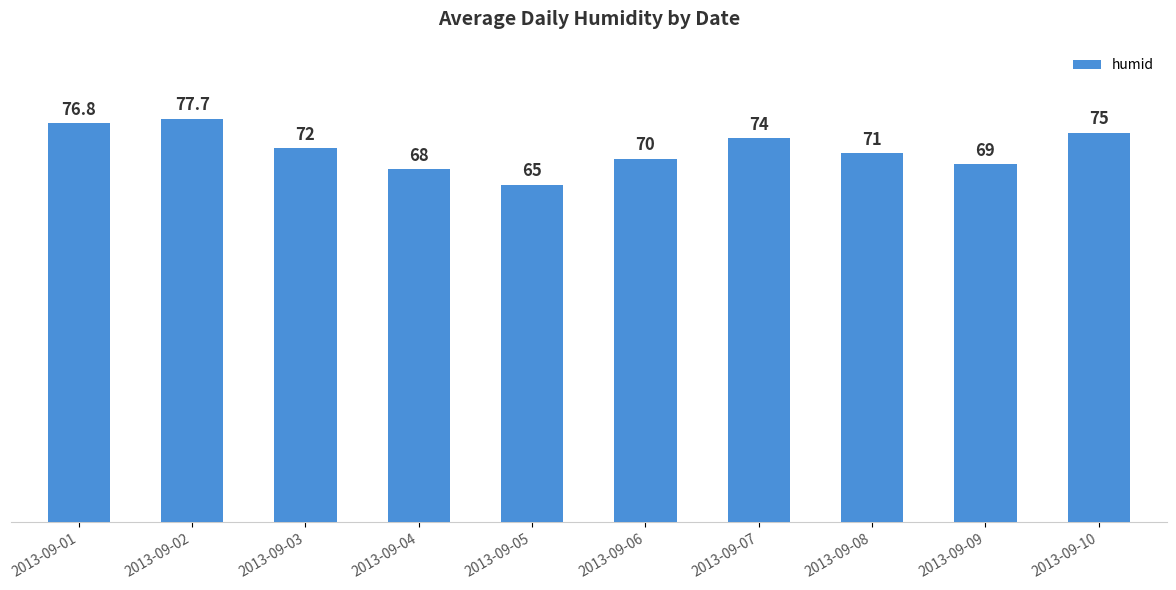

At which category does the chart reach its peak across all series?

2013-09-02